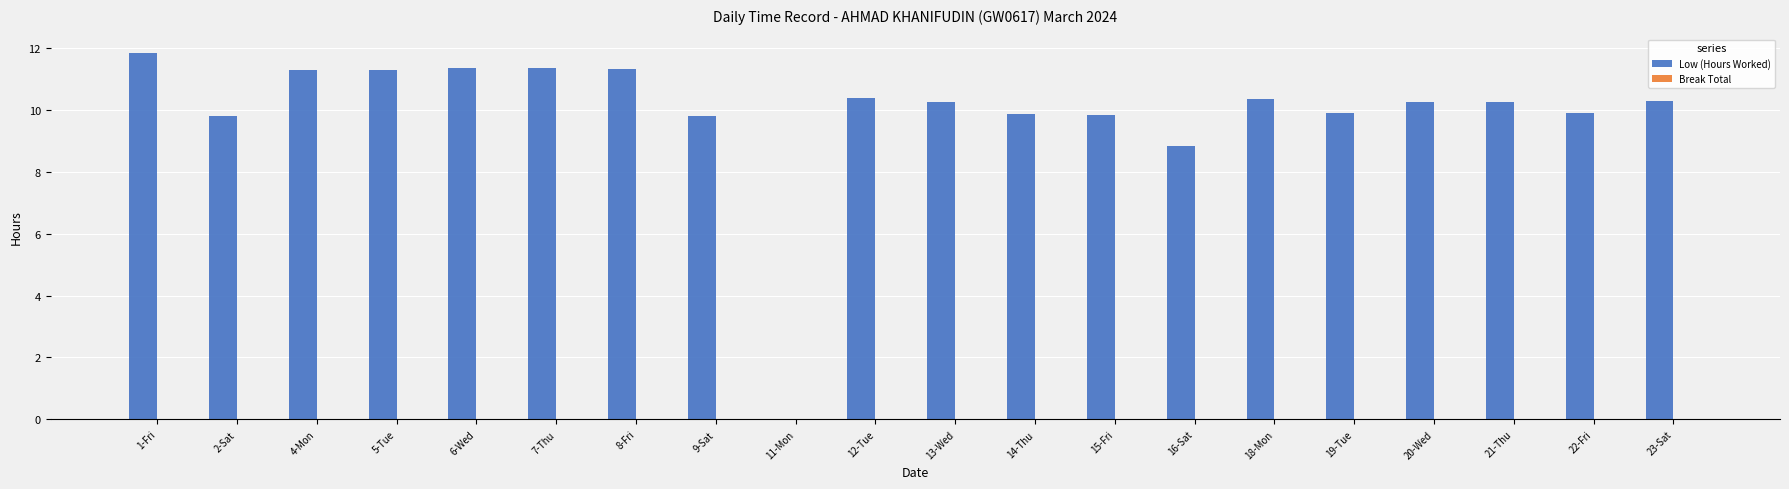

What is the change in value from 4-Mon to 21-Thu?

-1.0